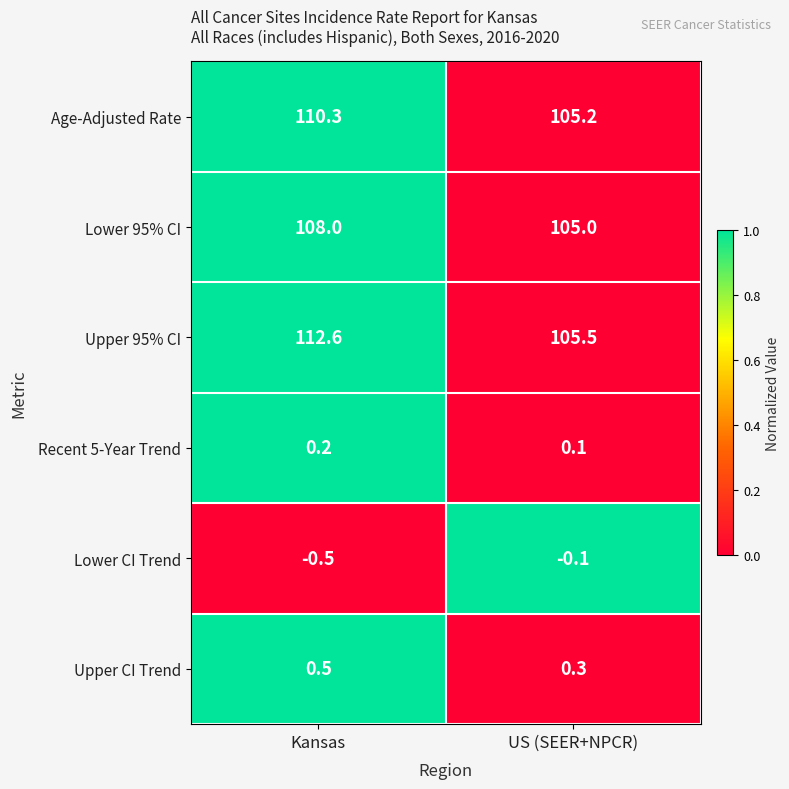

What is the difference between the highest and lowest values at Kansas?

113.1